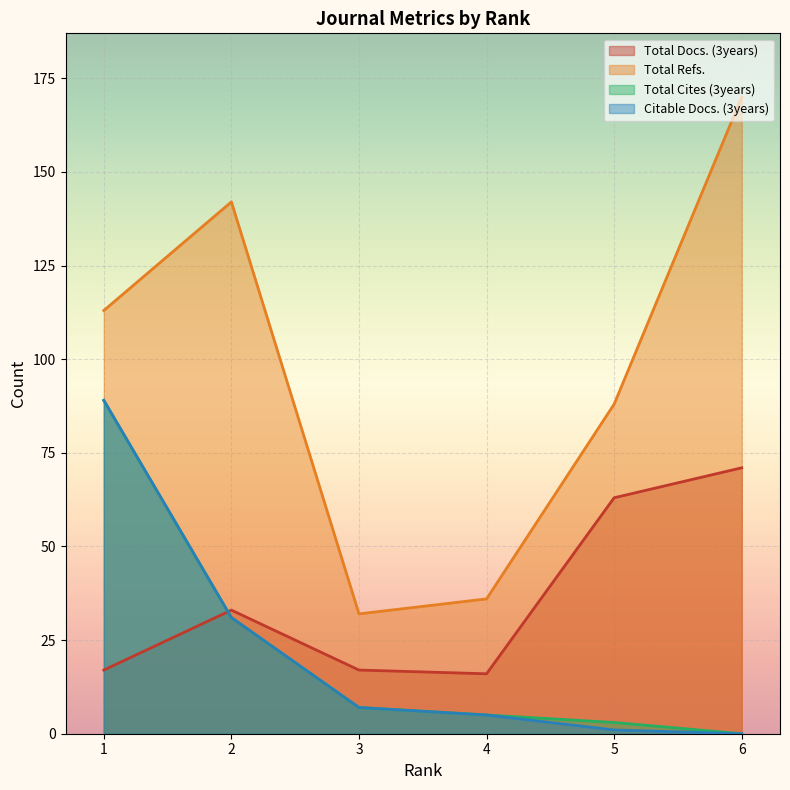

The Total Refs. series shows 32 at 3. True or false?

True